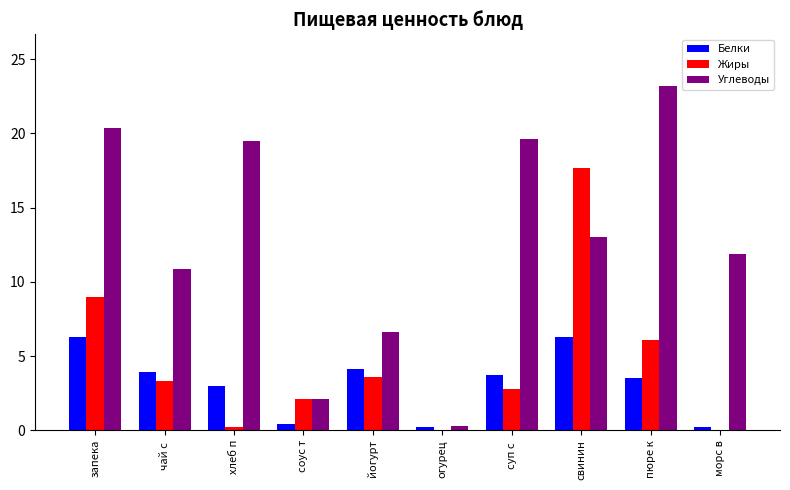

How many distinct data groups are displayed?

3